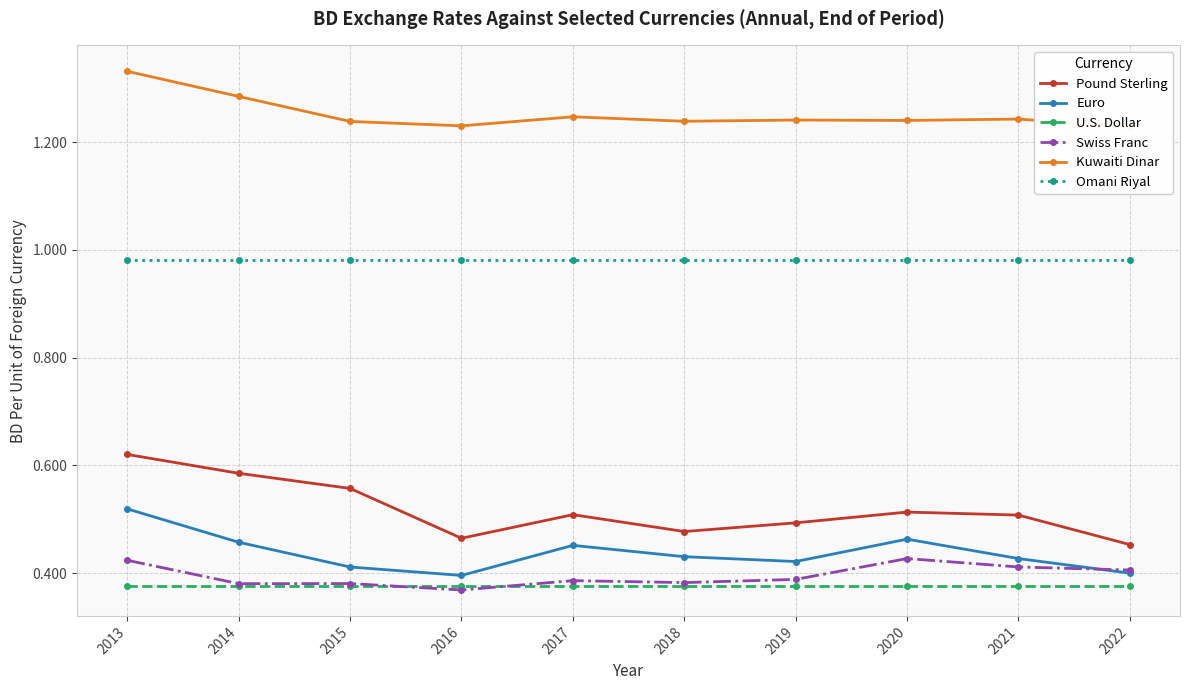

The value of Kuwaiti Dinar at 2020 is 1.2. True or false?

True